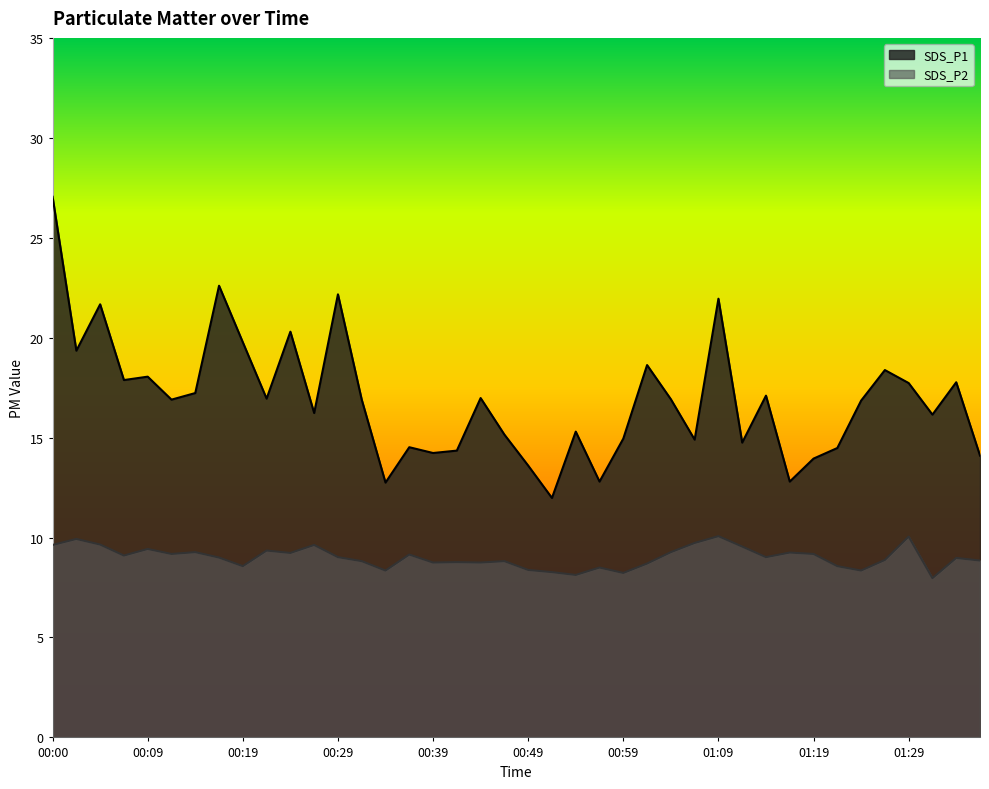

List the series in order of their peak value, lowest first.

SDS_P2, SDS_P1